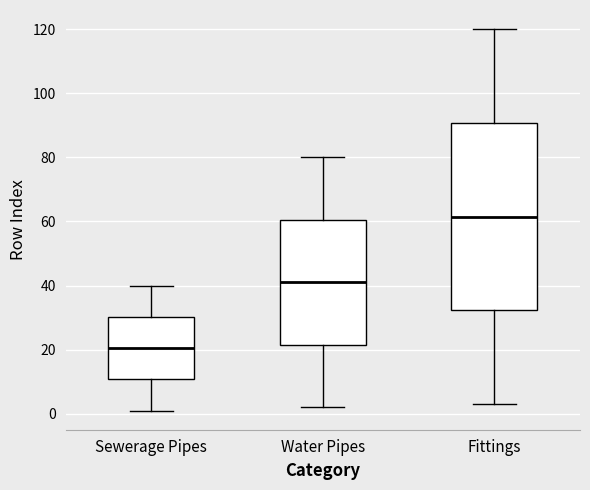

Reading left to right, transcribe this box plot: for each box, give where its median line is, the range the box spans, and where its two whiskers end, as read against the y-axis. The values are not printed on the chart, so give them approximately, as read against the axis.

Sewerage Pipes: median 20, box 10 to 30, whiskers 2 to 40
Water Pipes: median 42, box 22 to 60, whiskers 2 to 80
Fittings: median 62, box 32 to 90, whiskers 4 to 120